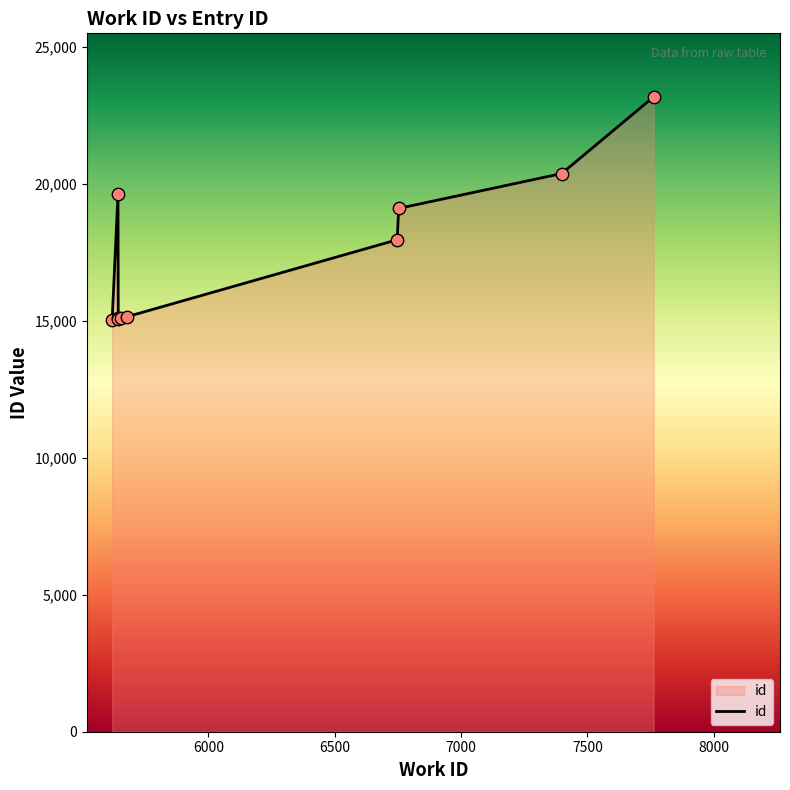

What is the maximum value shown in the chart?

23177